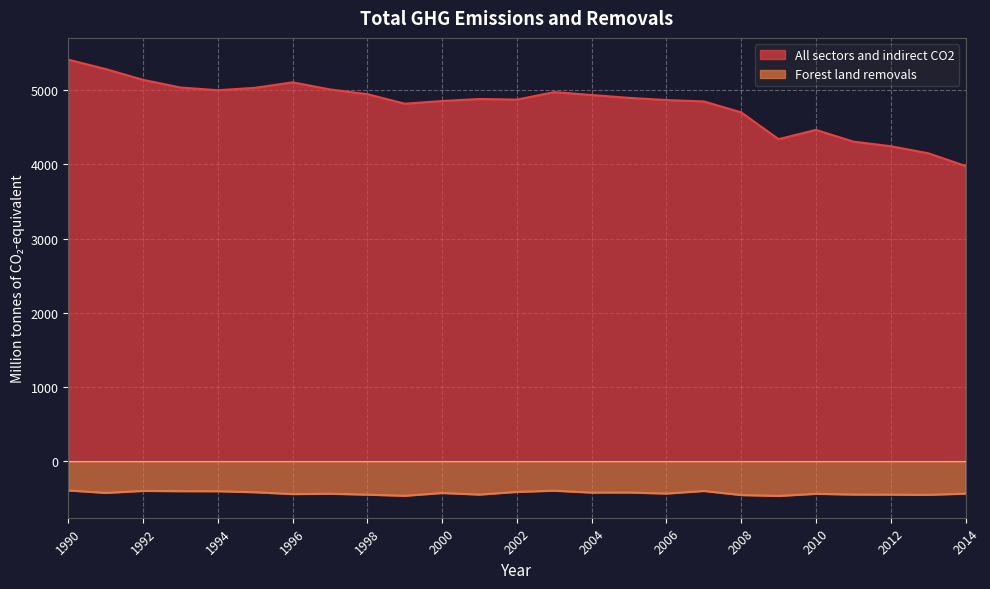

What is the value of the All sectors and indirect CO2 point at the 9th from the left?

4946.1